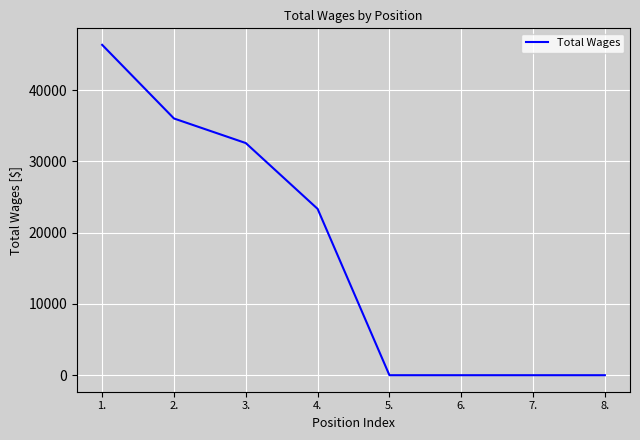

Reading left to right, list all the values displayed in this chart.

46362	36027	32578	23344	0	0	0	0